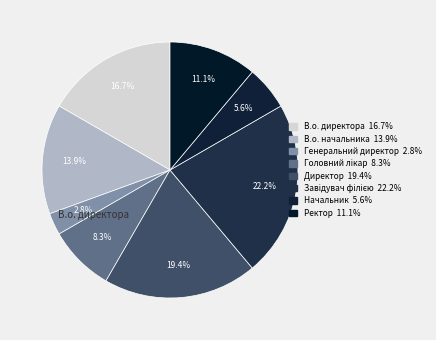

To the nearest percent, what percentage of the pie is Директор?

19%